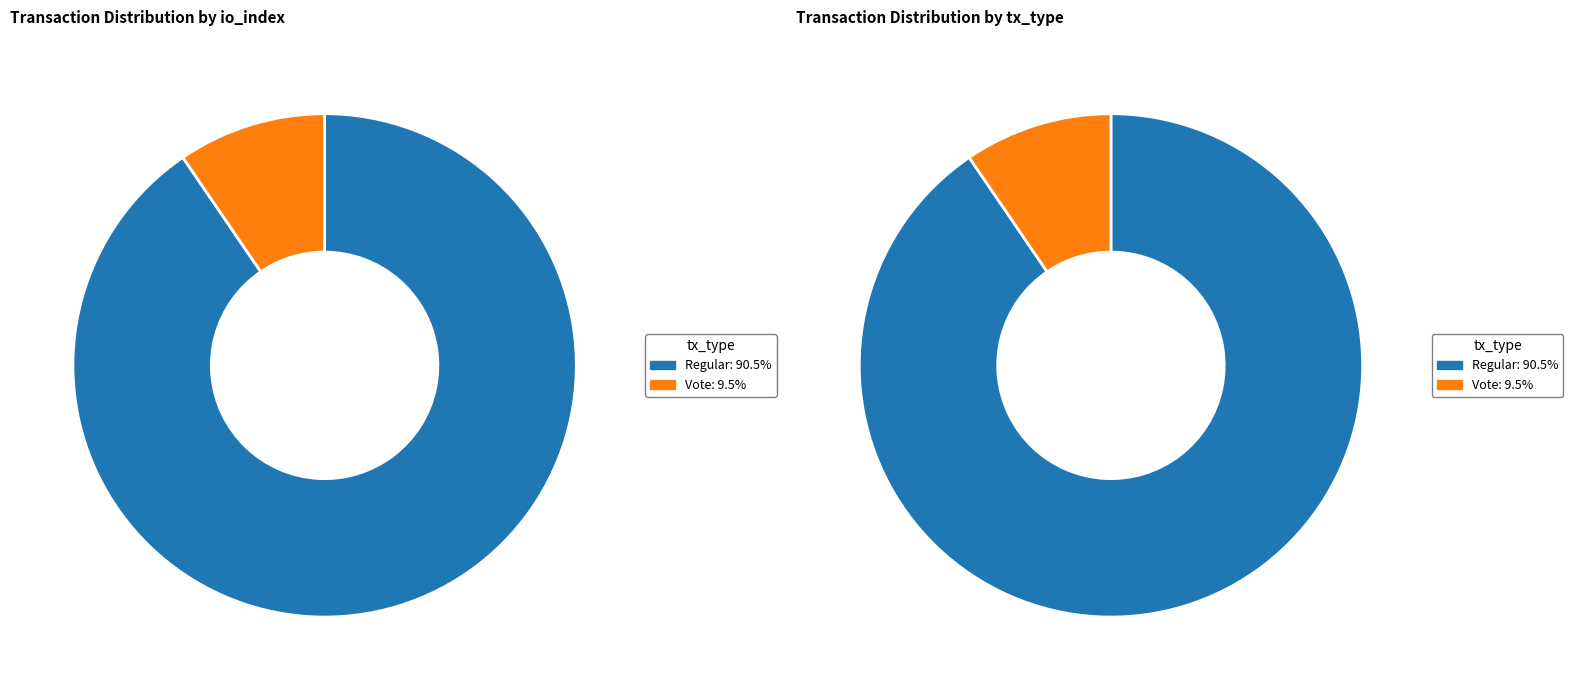

Is the sum of Regular and Vote greater than half?

Yes